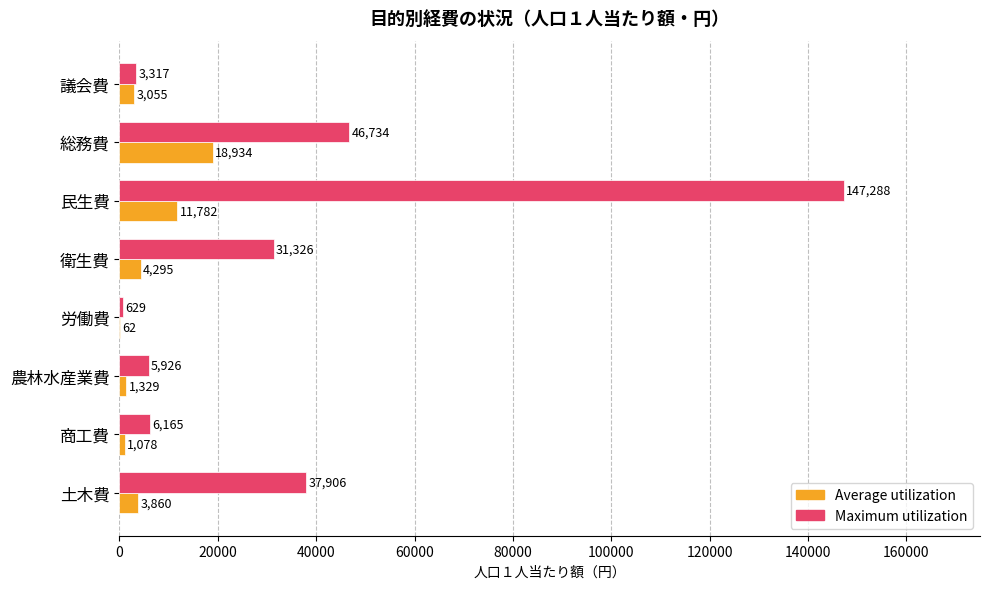

The value of Maximum utilization at 総務費 is 46734. True or false?

True